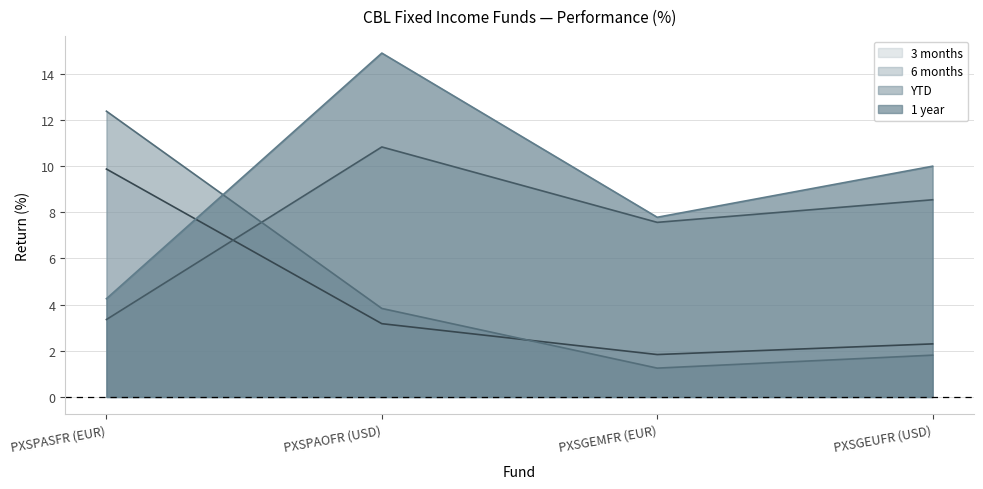

How many lines are shown in the chart?

4